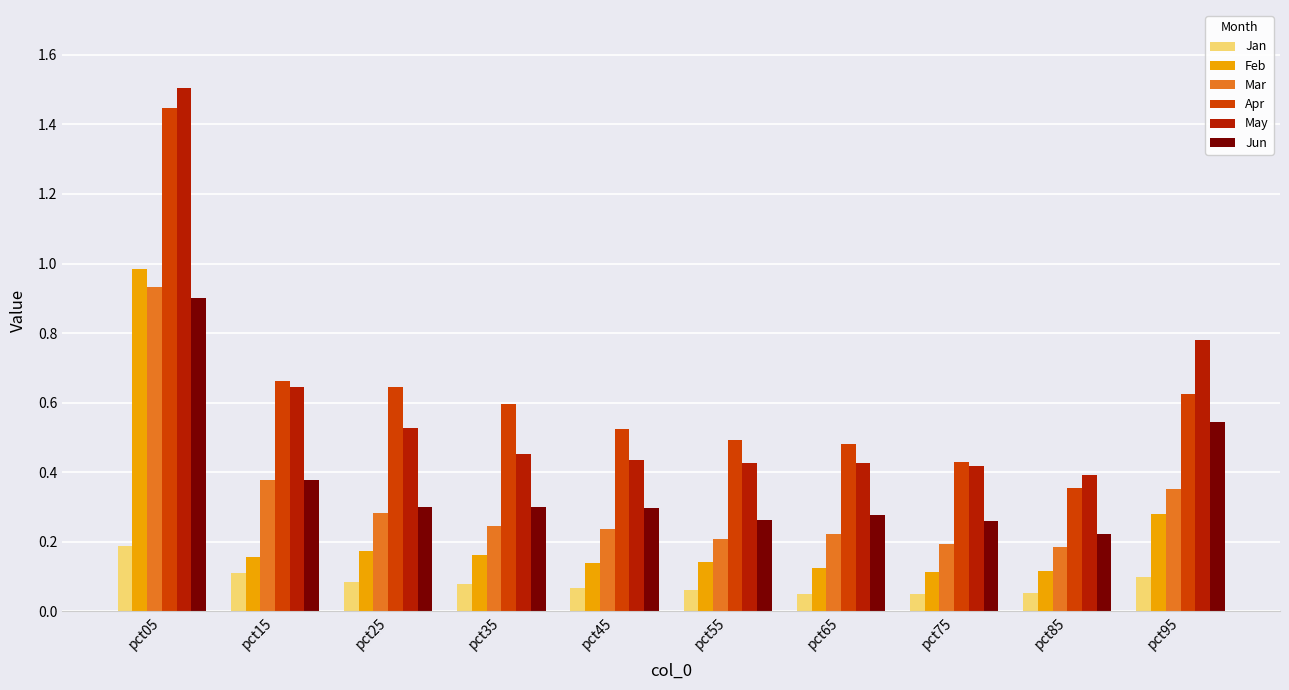

At which label does Apr reach its minimum?

pct85